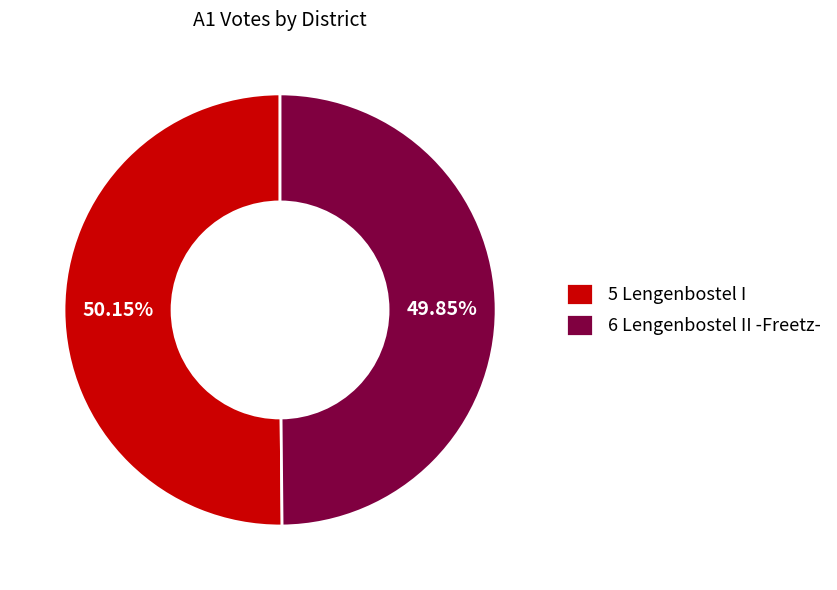

Does any single category account for the majority?

Yes